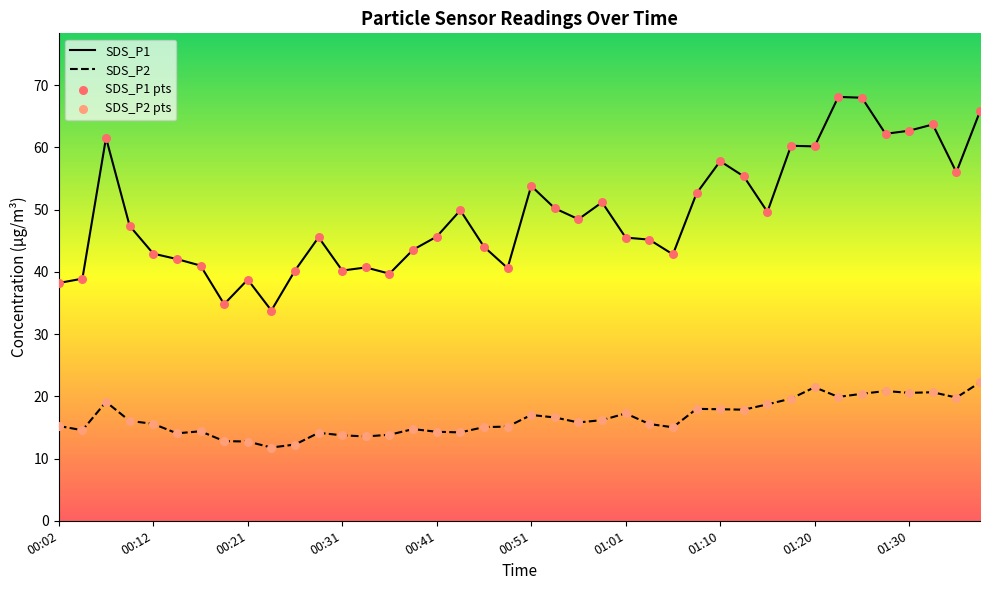

At how many categories does at least one series exceed 66?

2